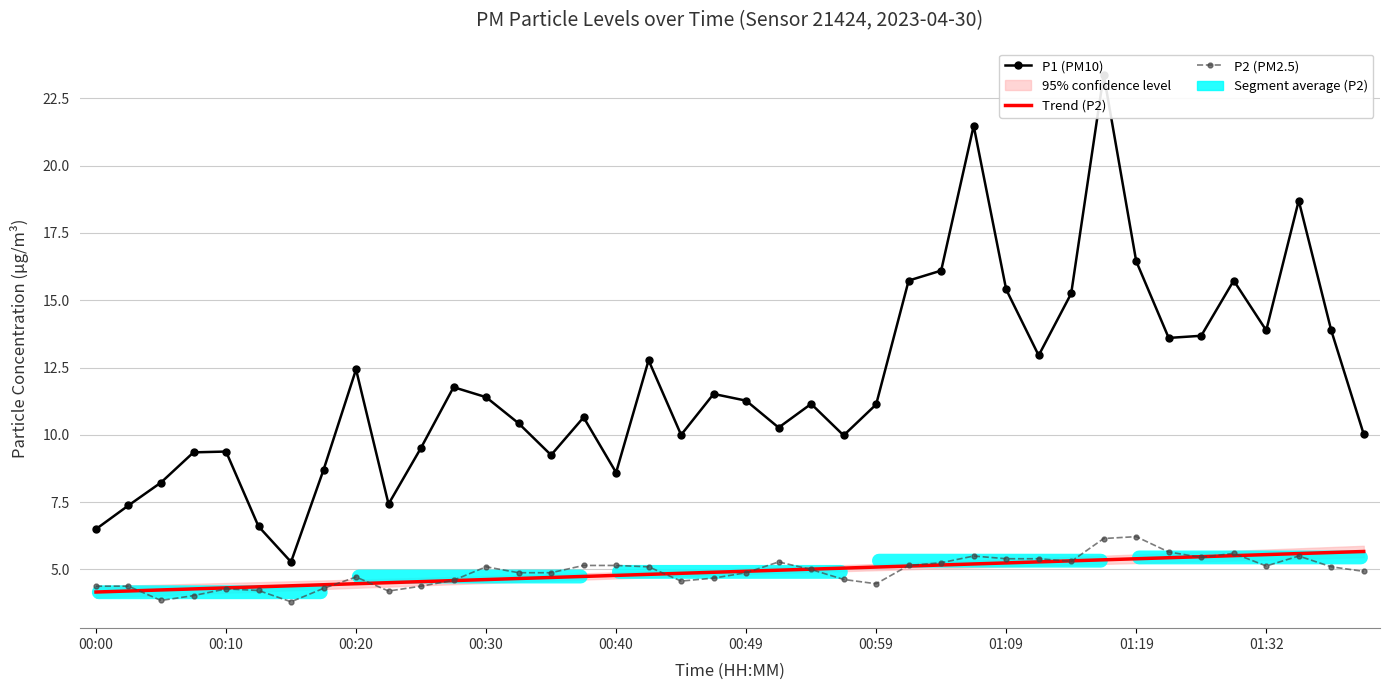

Which series changed the most between 00:59 and 35?

P1 (PM10)